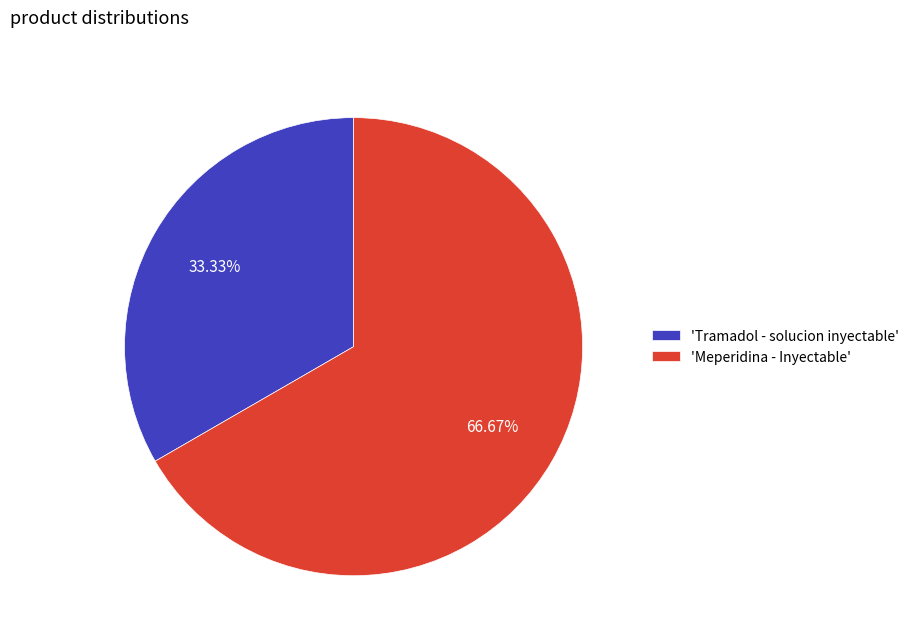

Between 'Meperidina - Inyectable' and 'Tramadol - solucion inyectable', which is larger?

'Meperidina - Inyectable'